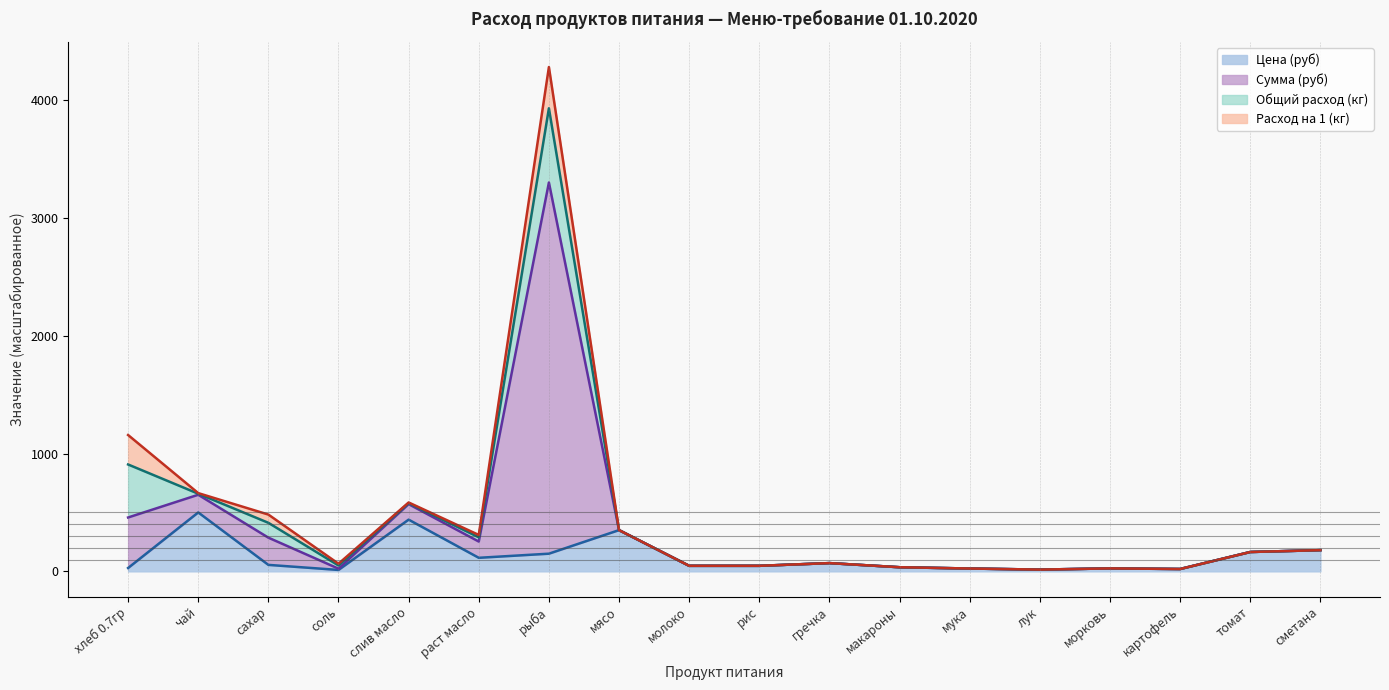

What is the total value across all series at мясо?

350.0